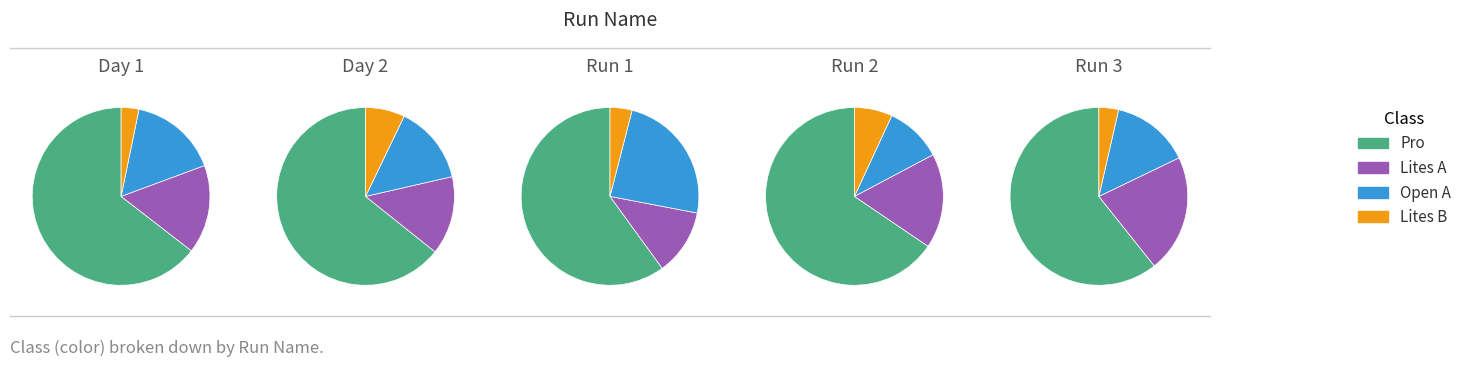

Rank the categories by value from lowest to highest.

Lites B, Lites A, Open A, Pro